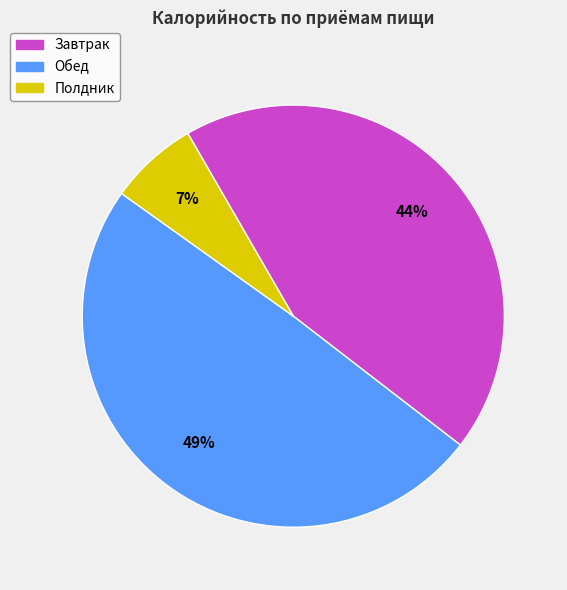

The Обед slice represents 43% of the pie. True or false?

False